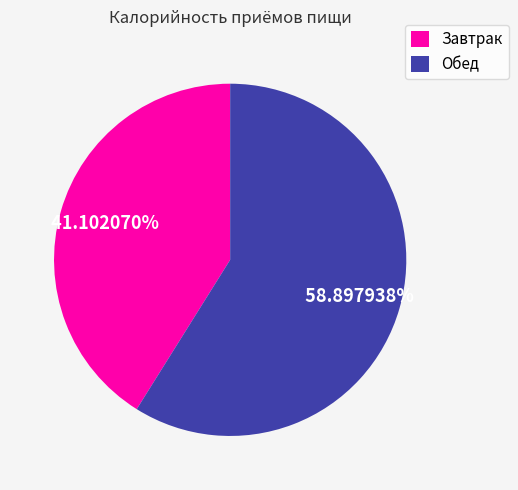

Rank the categories by value from highest to lowest.

Обед, Завтрак